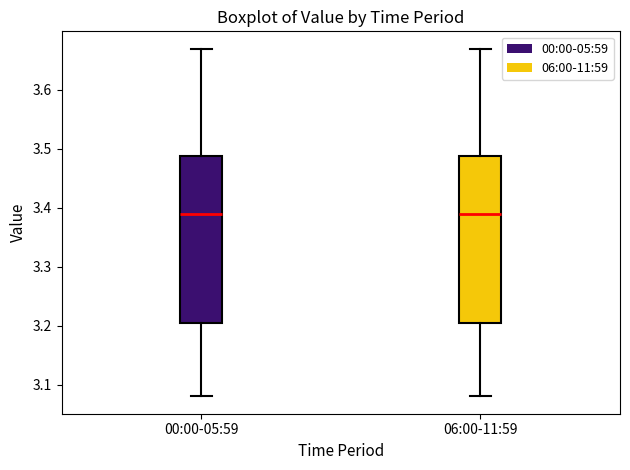

Where does the lower whisker of the box for 06:00-11:59 end on the y-axis? The values are not printed on the chart, so give them approximately, as read against the axis.

3.08